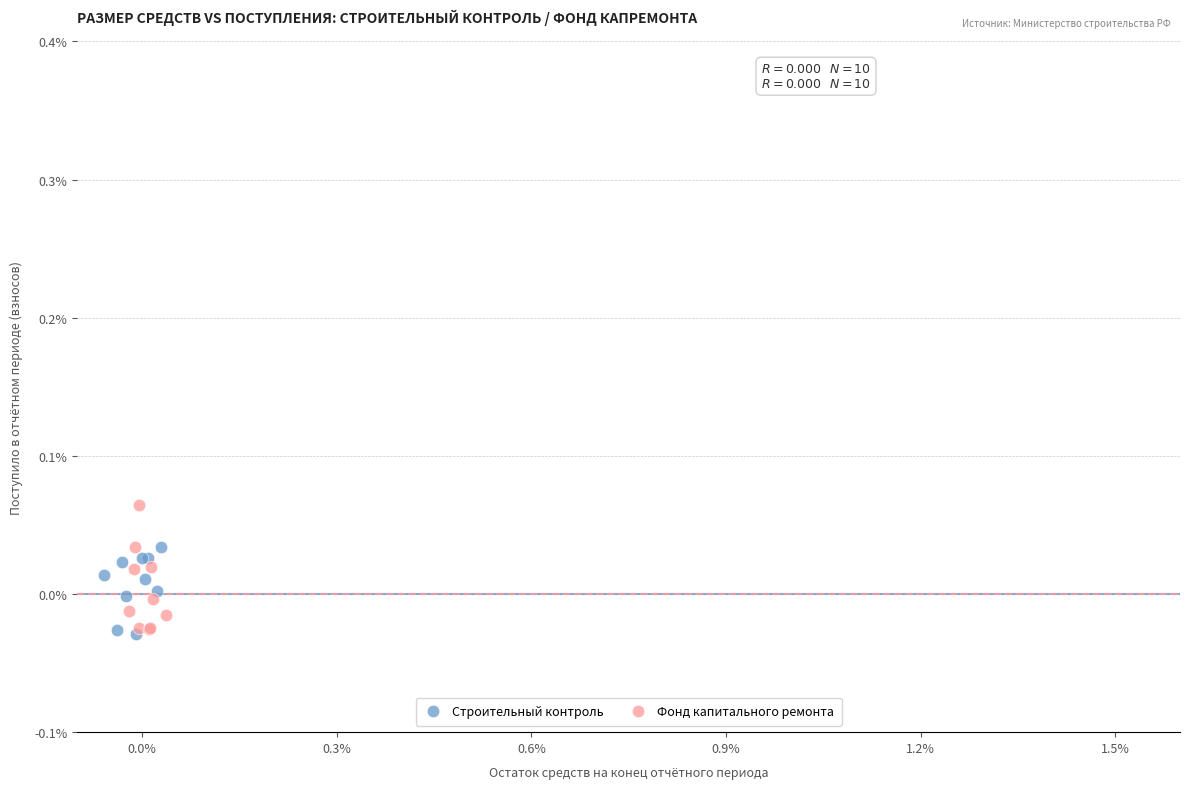

Which series contains the highest Y value?

Фонд капитального ремонта